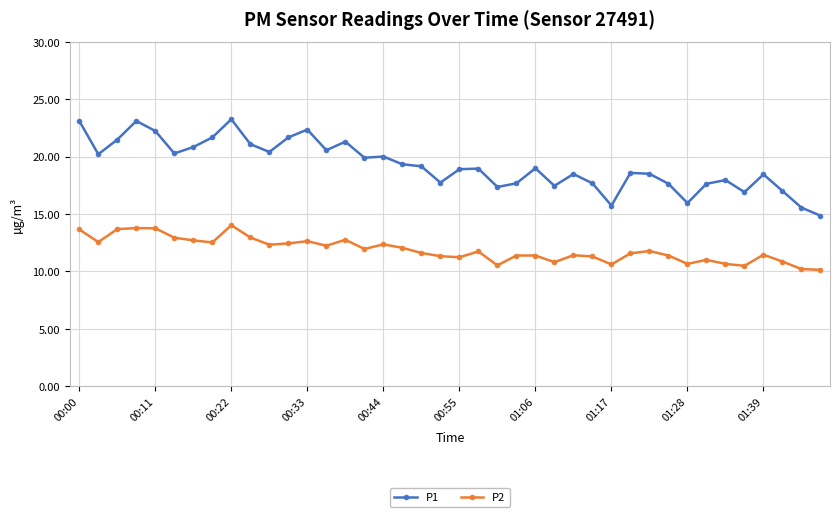

Rank the series by their maximum value, from highest to lowest.

P1, P2